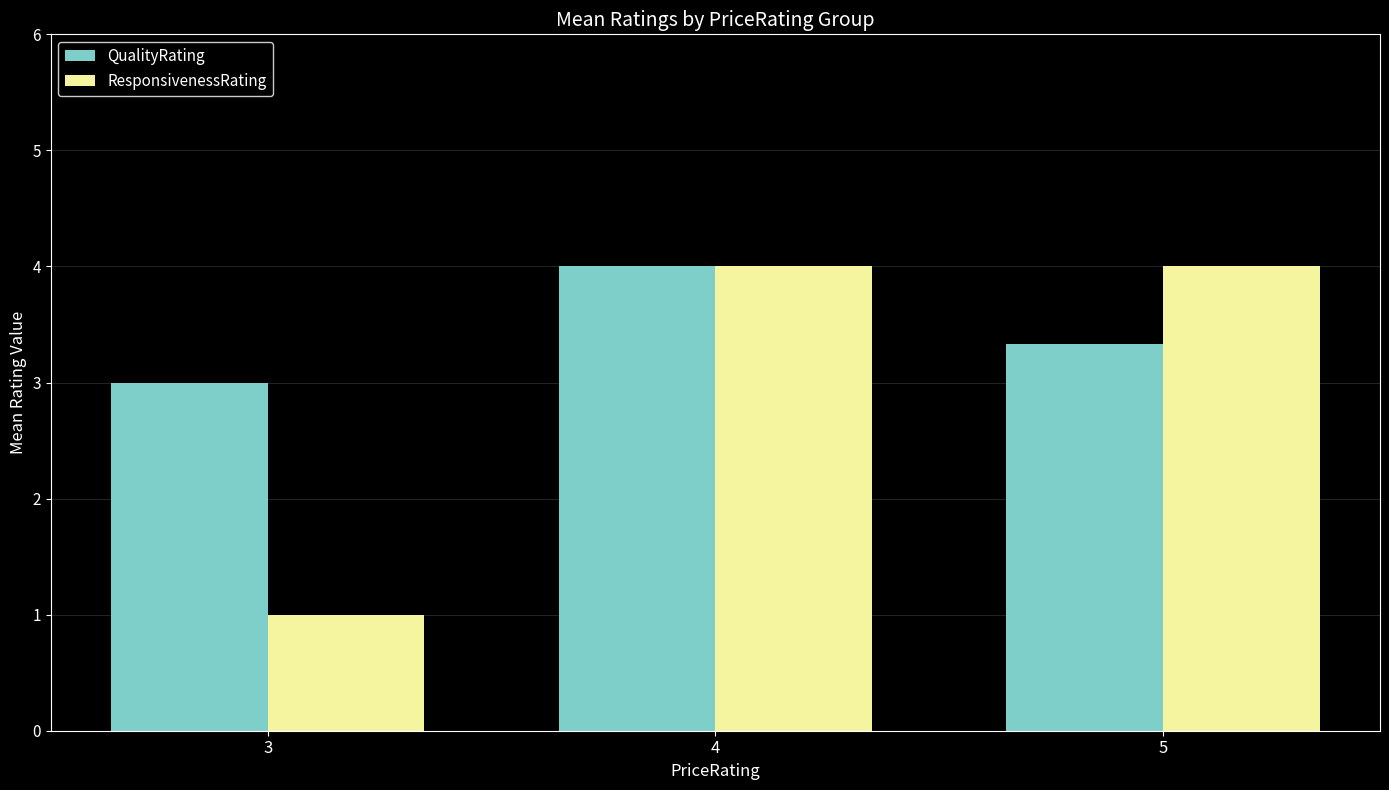

Are the bars grouped side by side (vs. stacked)?

Yes